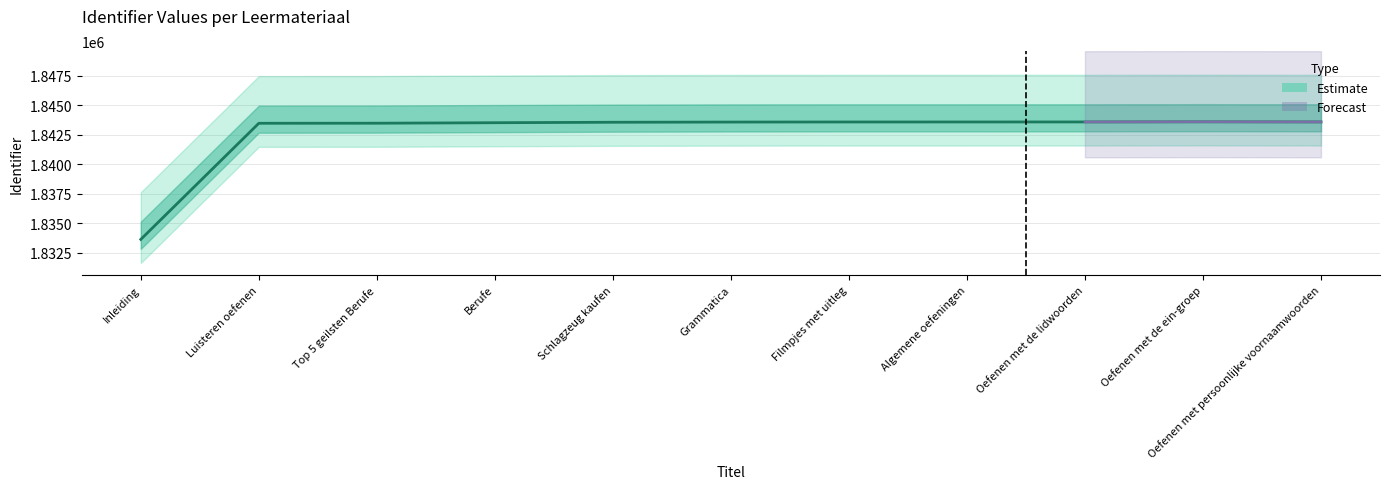

What is the value of the 2nd point from the left?

1843477